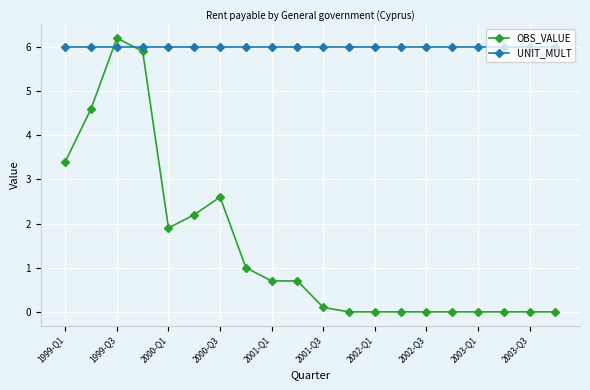

What is the greatest value displayed?

6.2